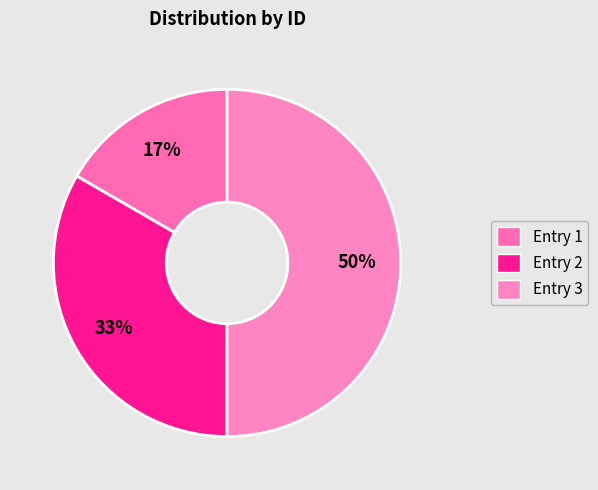

Rank the categories by value from highest to lowest.

Entry 3, Entry 2, Entry 1